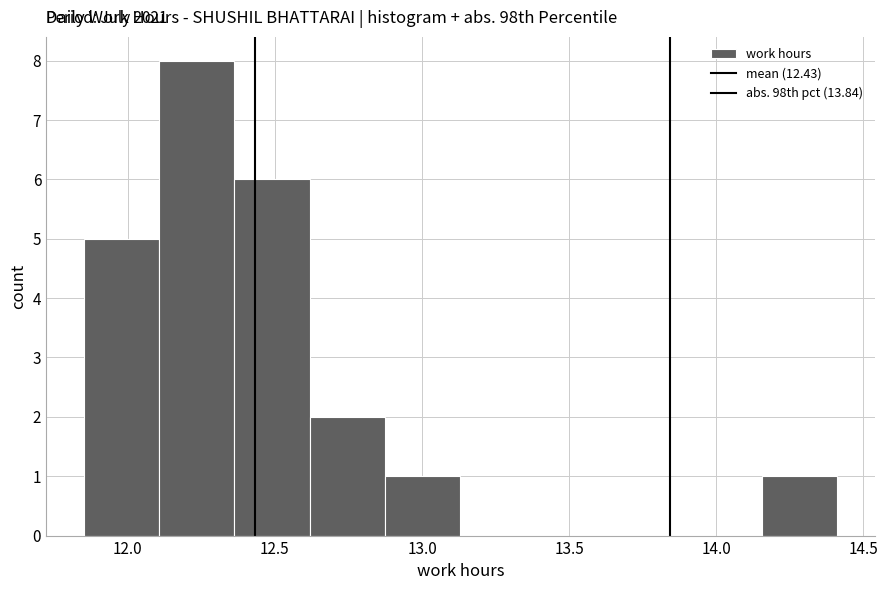

Over which range of the x-axis is the bar tallest?

12.10 to 12.35